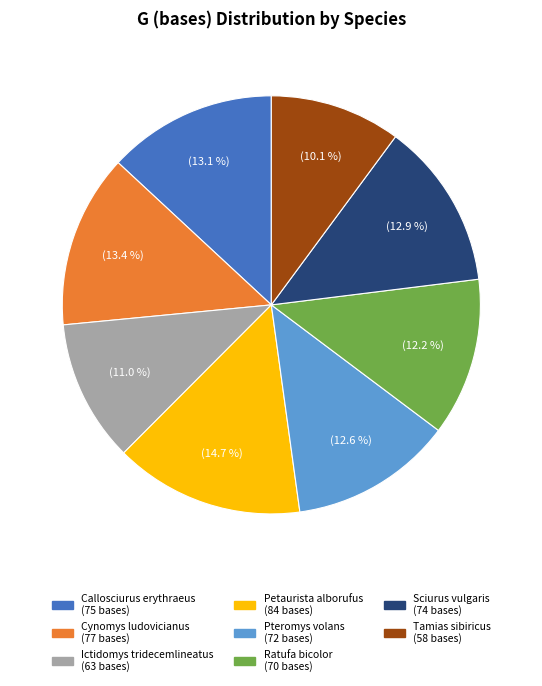

What is the smallest slice in the pie chart?

Tamias sibiricus